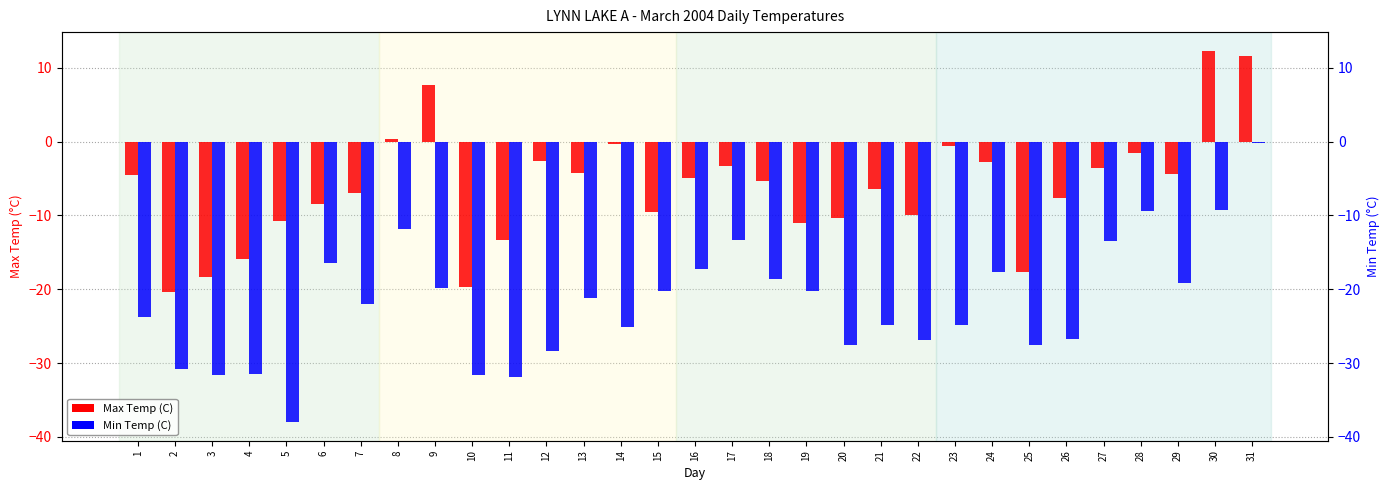

Rank the series at 22 from lowest to highest value.

Min Temp (C), Max Temp (C)